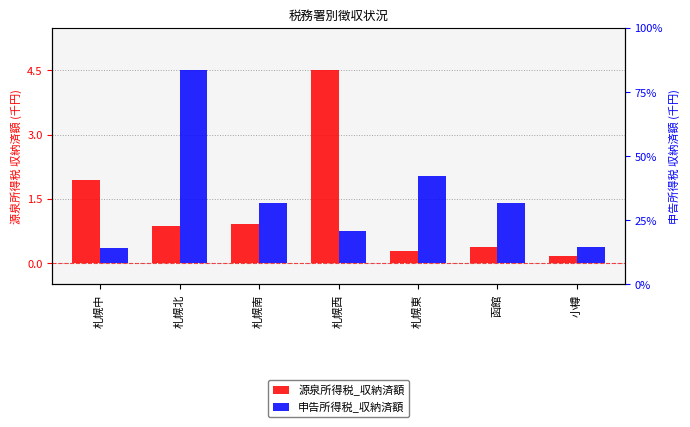

Which series has the largest total across all categories?

申告所得税_収納済額